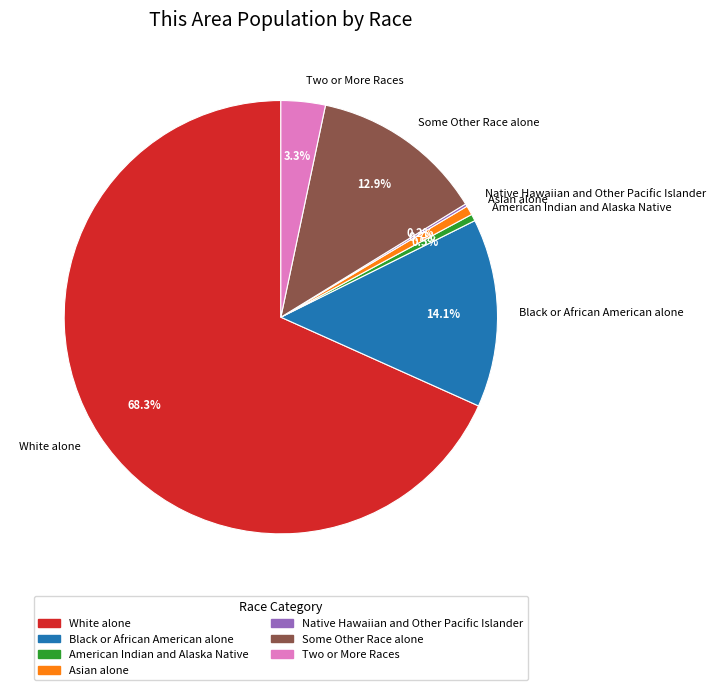

Is there a majority slice in this chart?

Yes